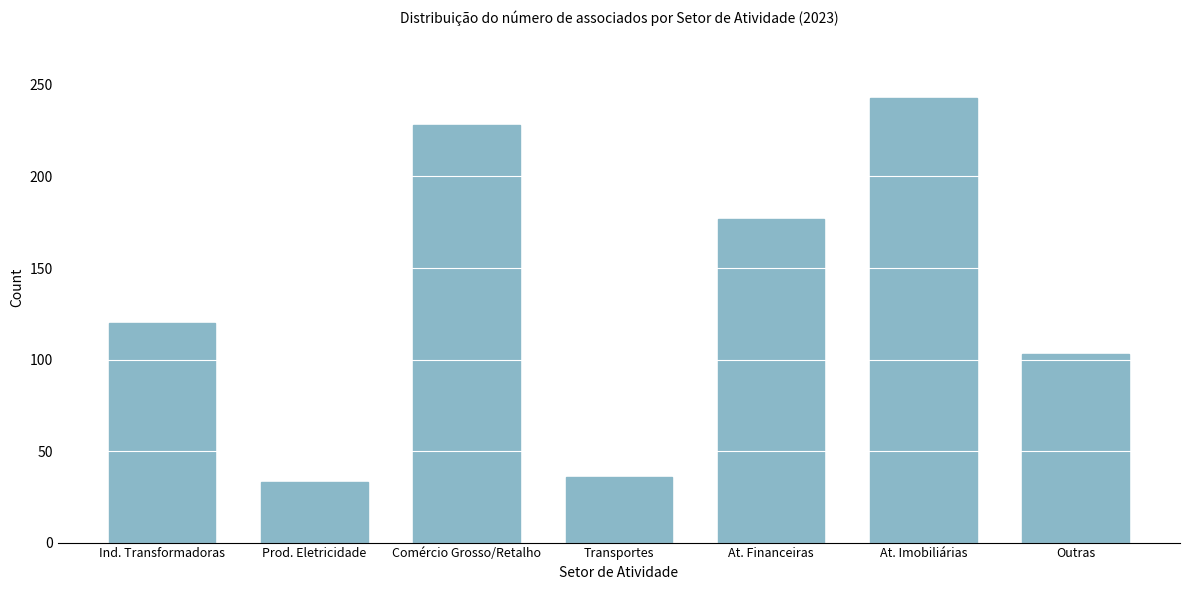

Reading left to right, list all the values displayed in this chart.

Ind. Transformadoras=120	Prod. Eletricidade=33	Comércio Grosso/Retalho=228	Transportes=36	At. Financeiras=177	At. Imobiliárias=243	Outras=103